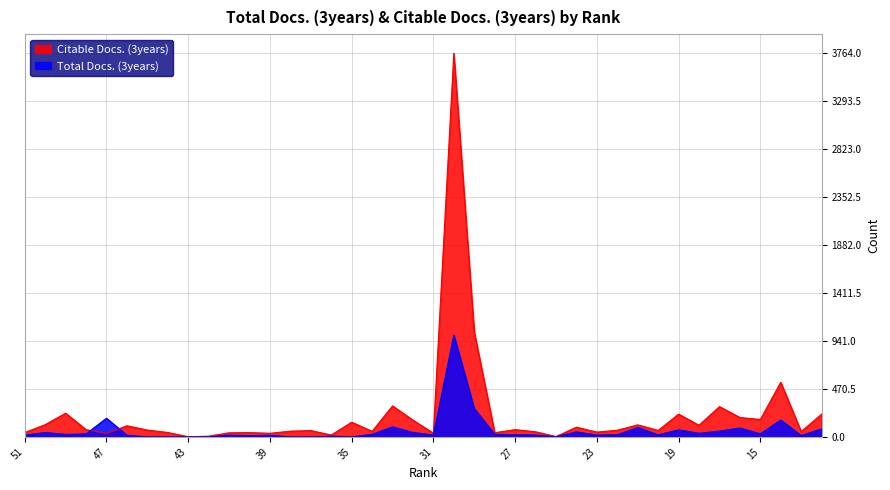

What is the spread (max minus min) of values at 12?

145